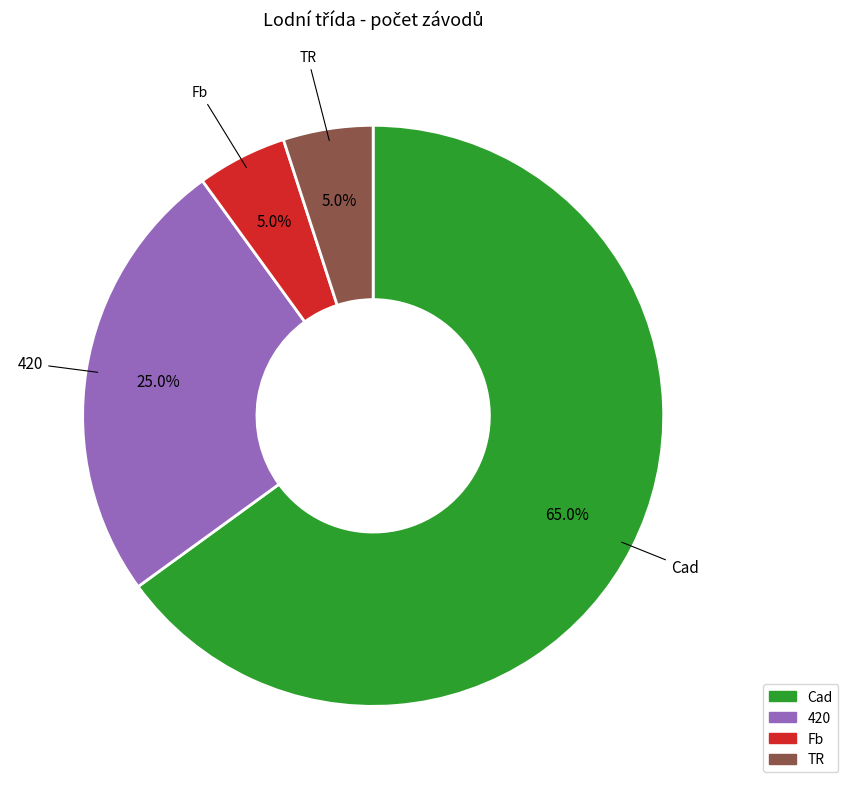

What is the largest slice in the pie chart?

Cad